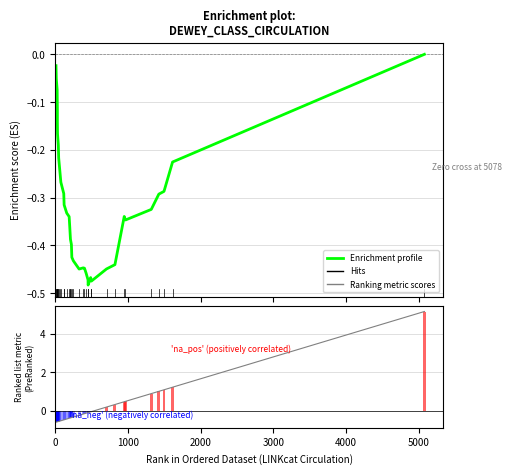

What is the total value across all series at 0?

-0.6